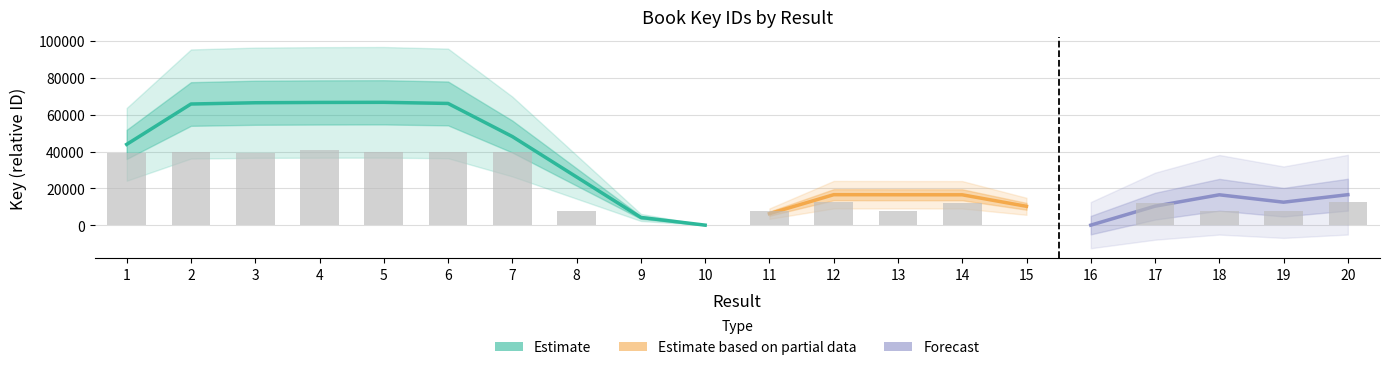

How many bars are there in total?

20